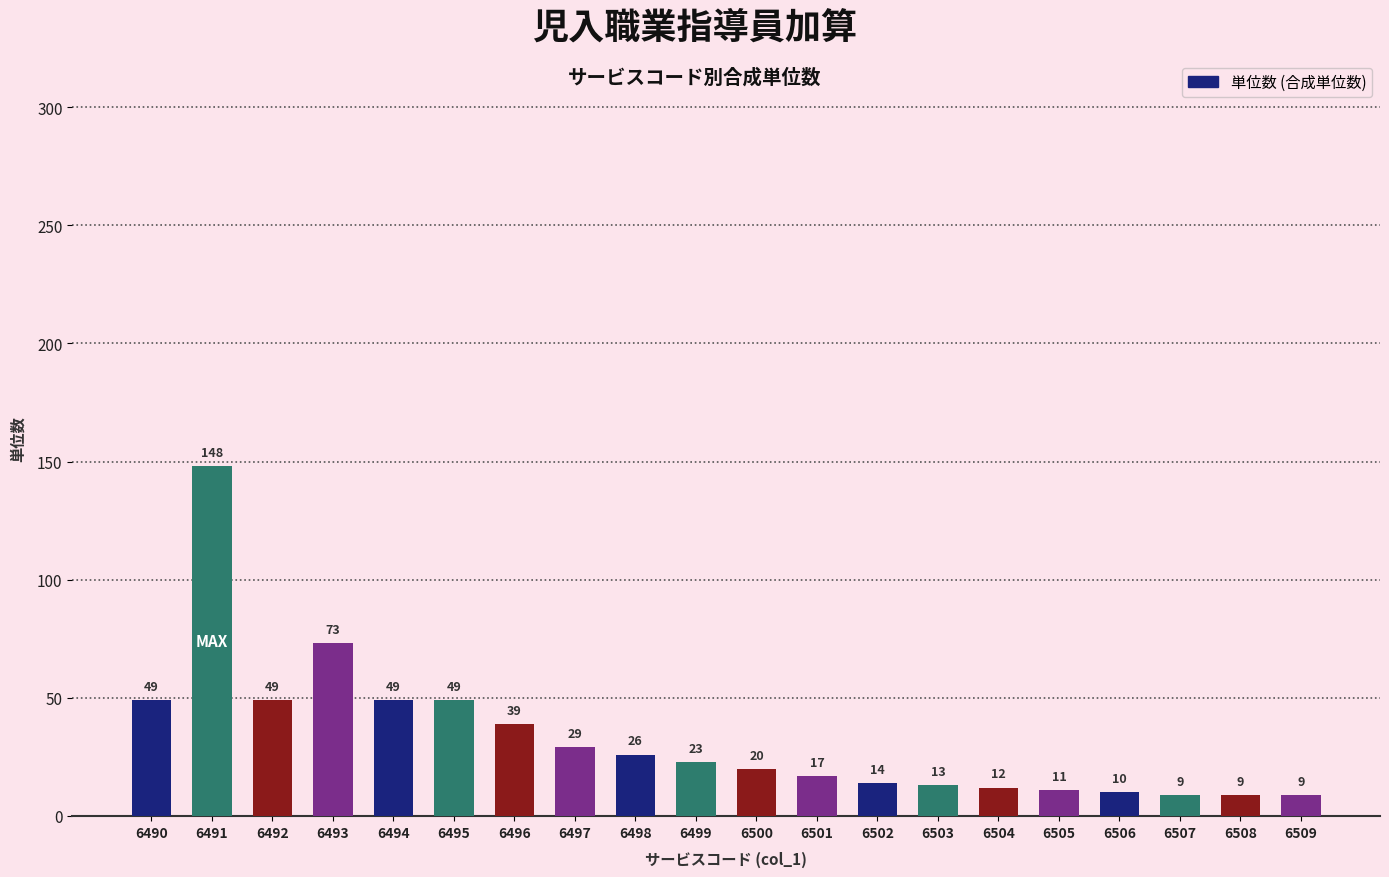

What is the change in value from 6493 to 6494?

-24